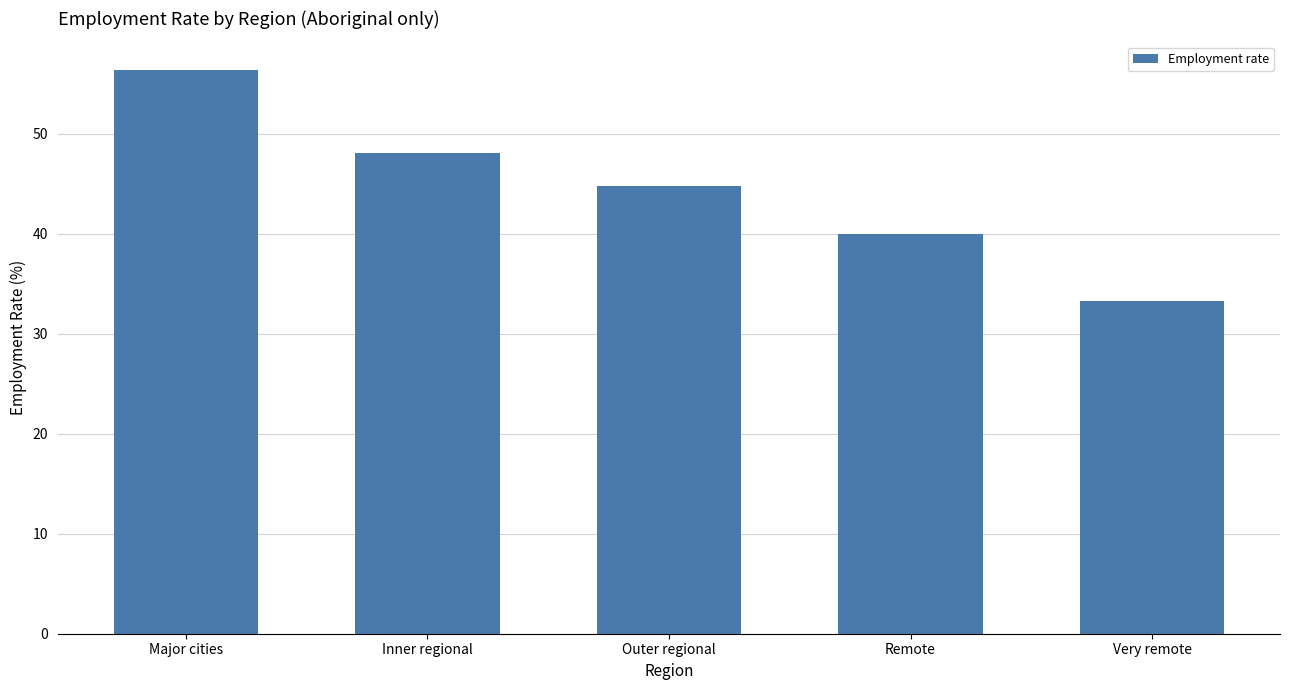

What is the change in value from Major cities to Outer regional?

-11.6